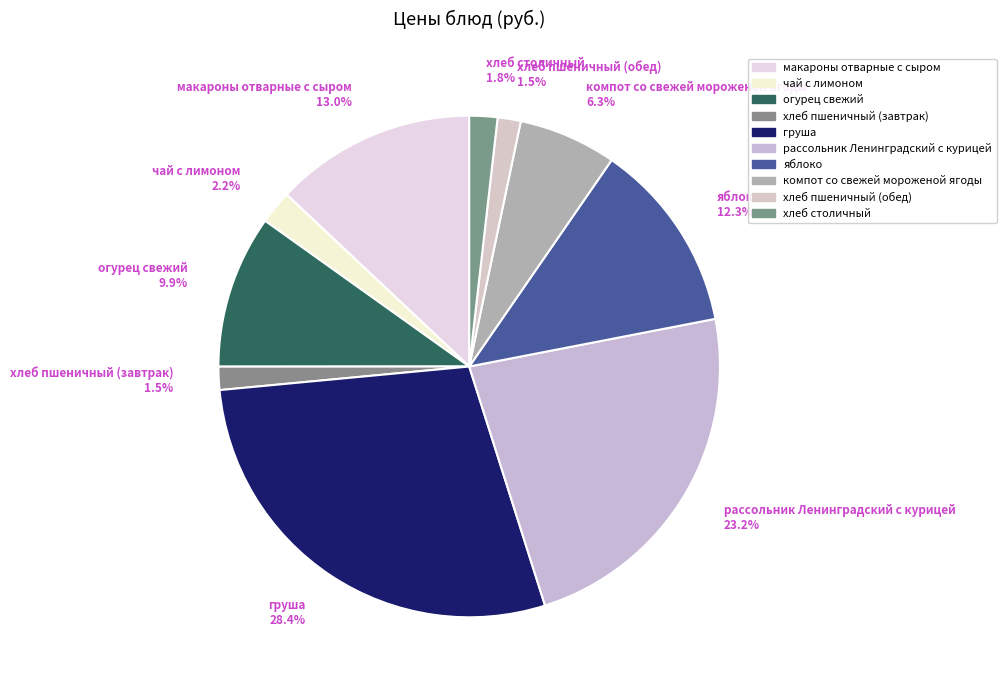

Is компот со свежей мороженой ягоды 6.3% the majority of the pie?

No